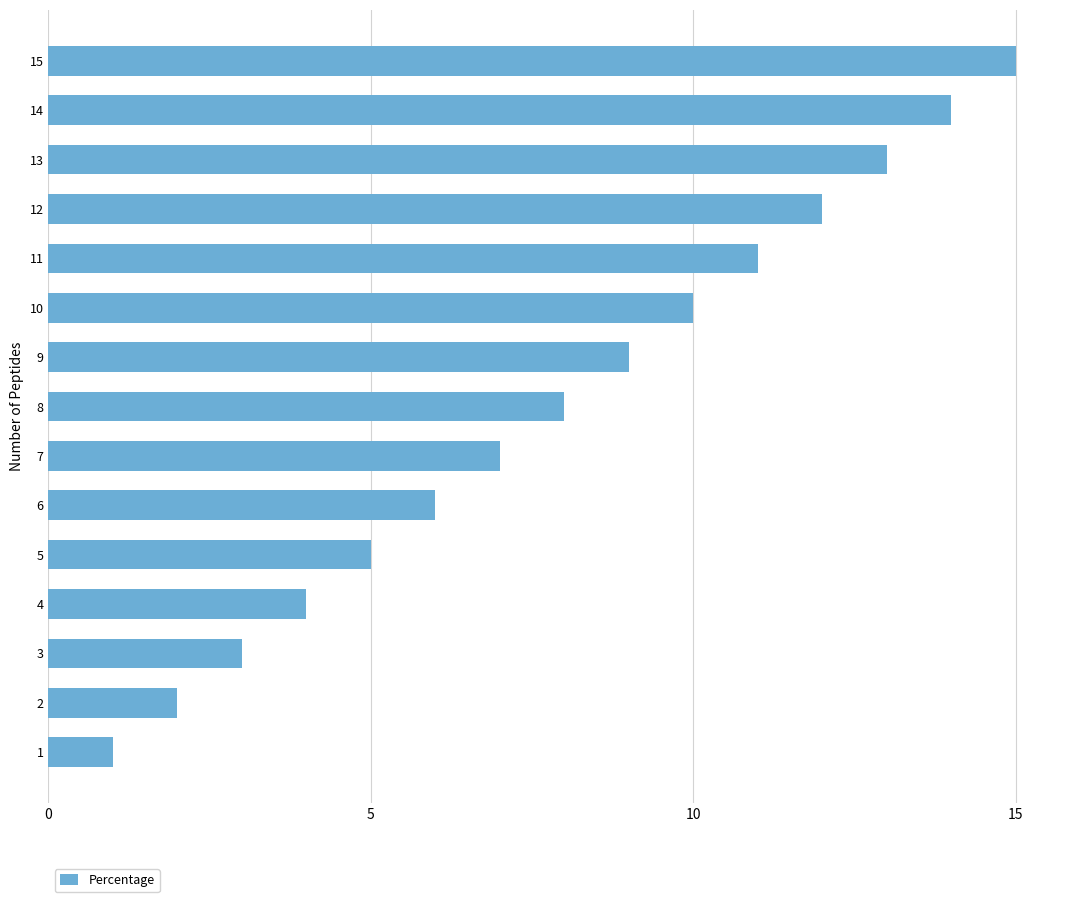

The value at 6 is 3. True or false?

False